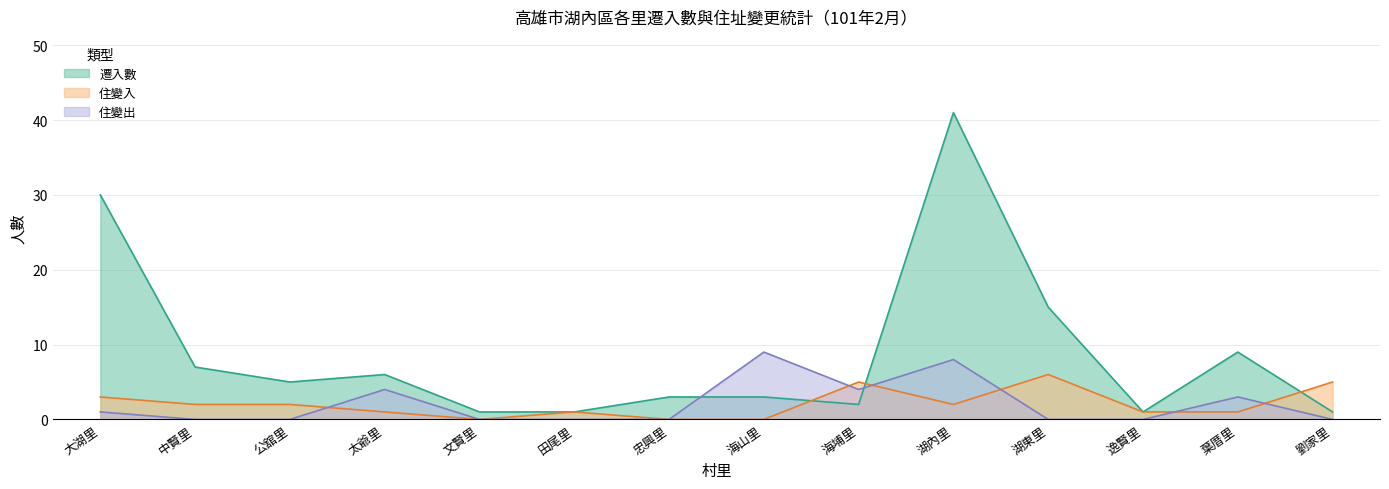

Where do 住變入 and 住變出 first cross each other?

公舘里 and 太爺里